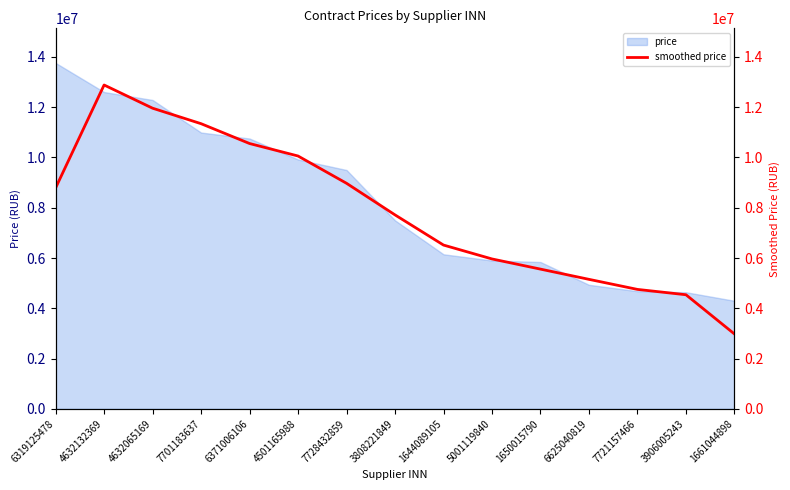

What position from the right is 7728432859?

9